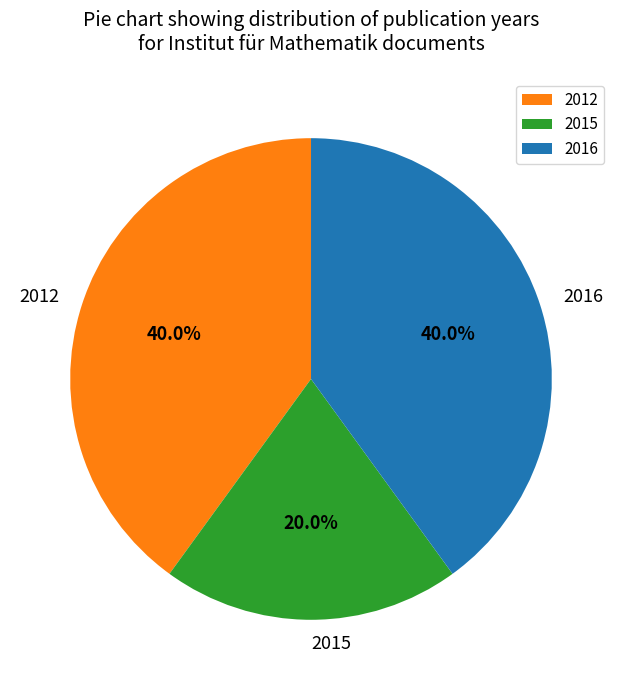

Is 2012 the majority of the pie?

No